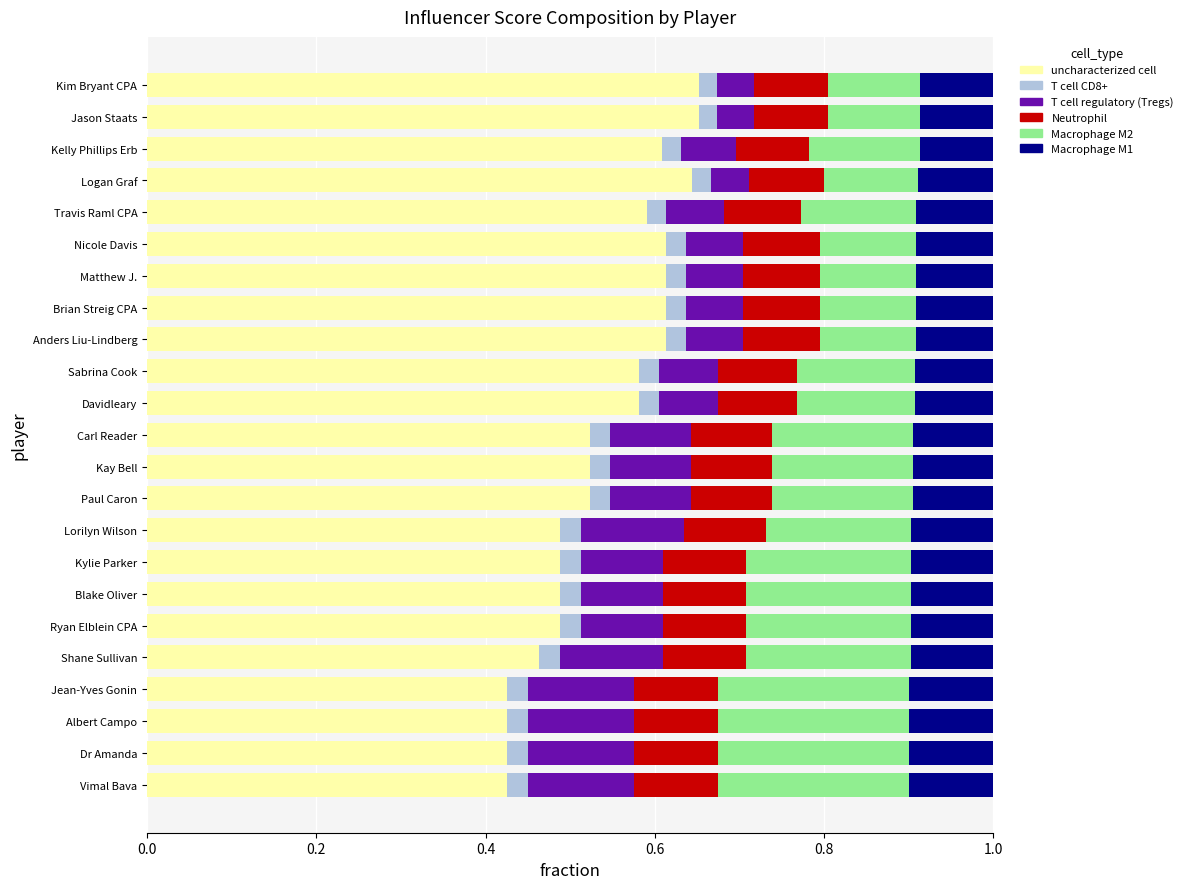

The uncharacterized cell series shows 0.2 at Travis Raml CPA. True or false?

False